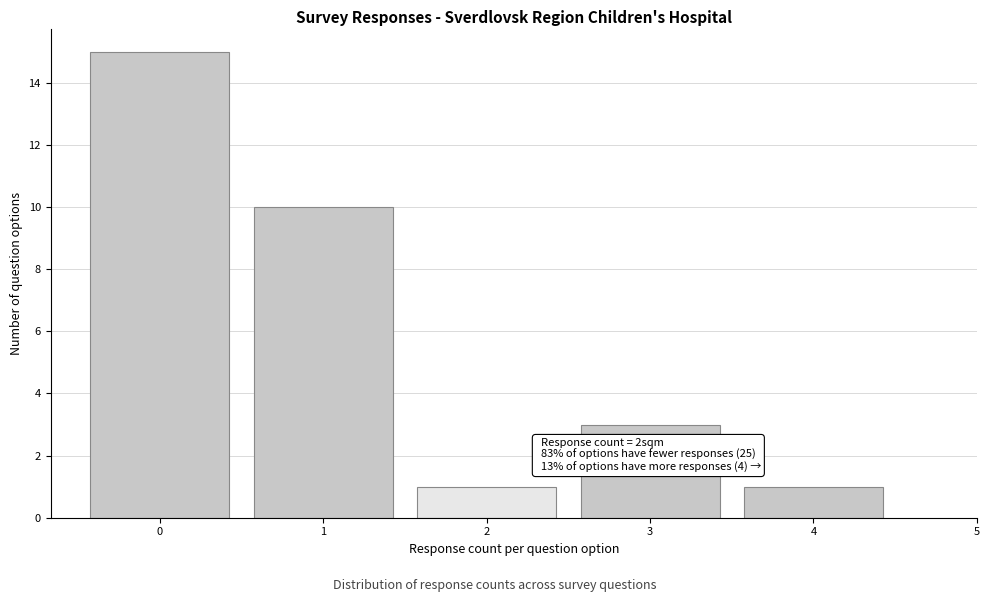

Which range on the x-axis has the tallest bar?

-0.5 to 0.5